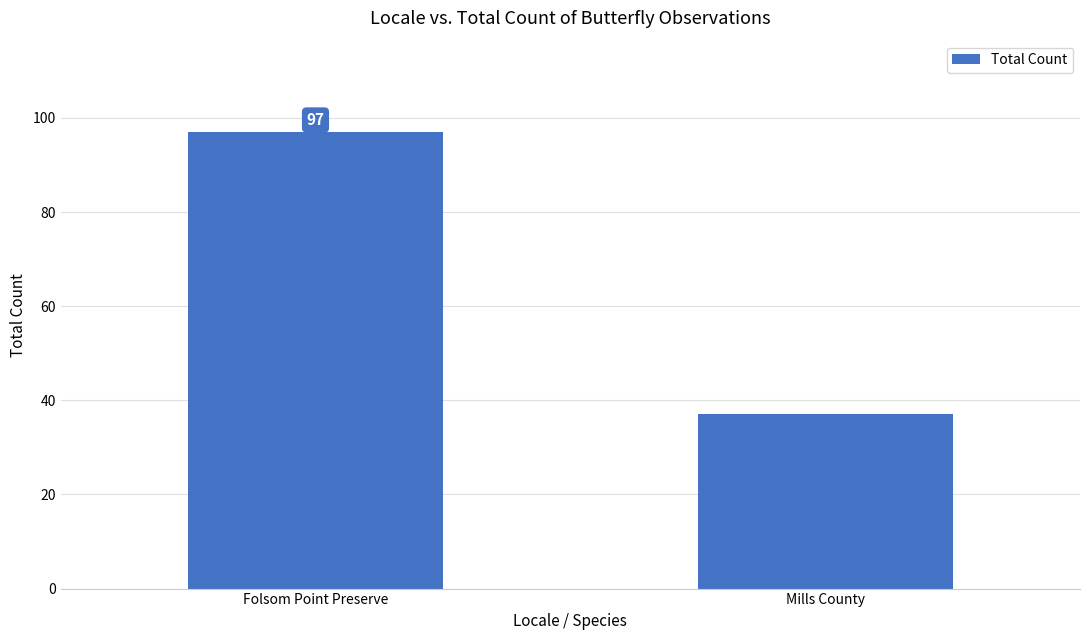

Reading left to right, what are all the values shown in this chart?

97	37